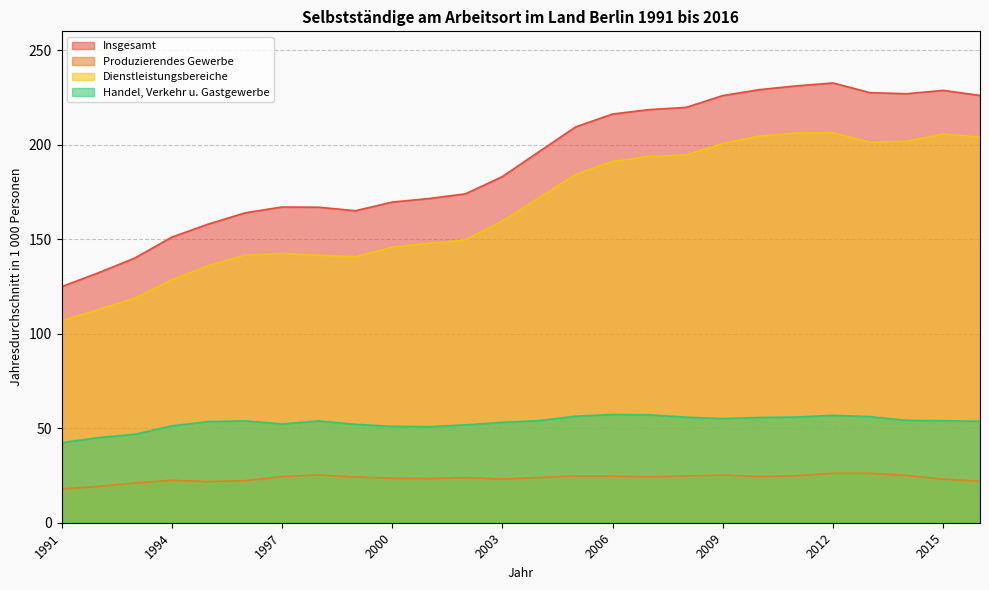

The value of Produzierendes Gewerbe at 2008 is 33.1. True or false?

False